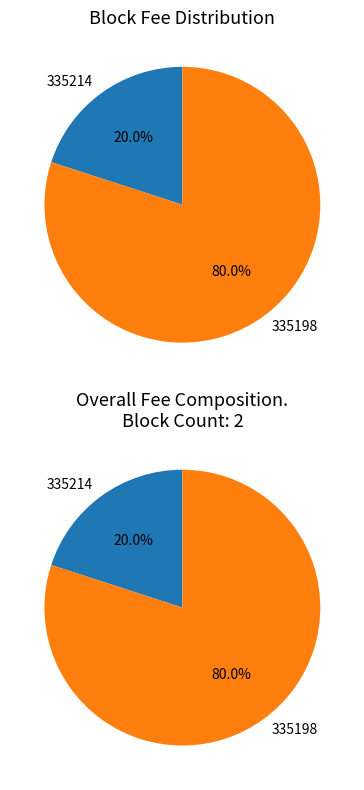

Does any single category account for the majority?

Yes